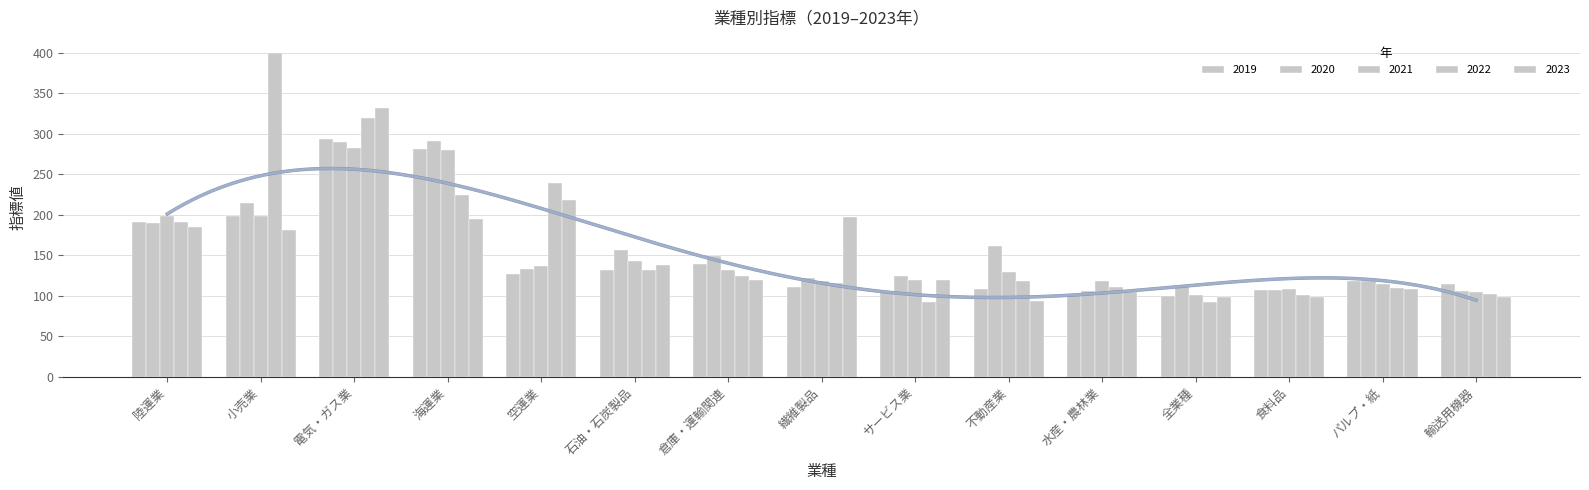

What is the value of the 2019 bar at the 5th from the left?

127.2